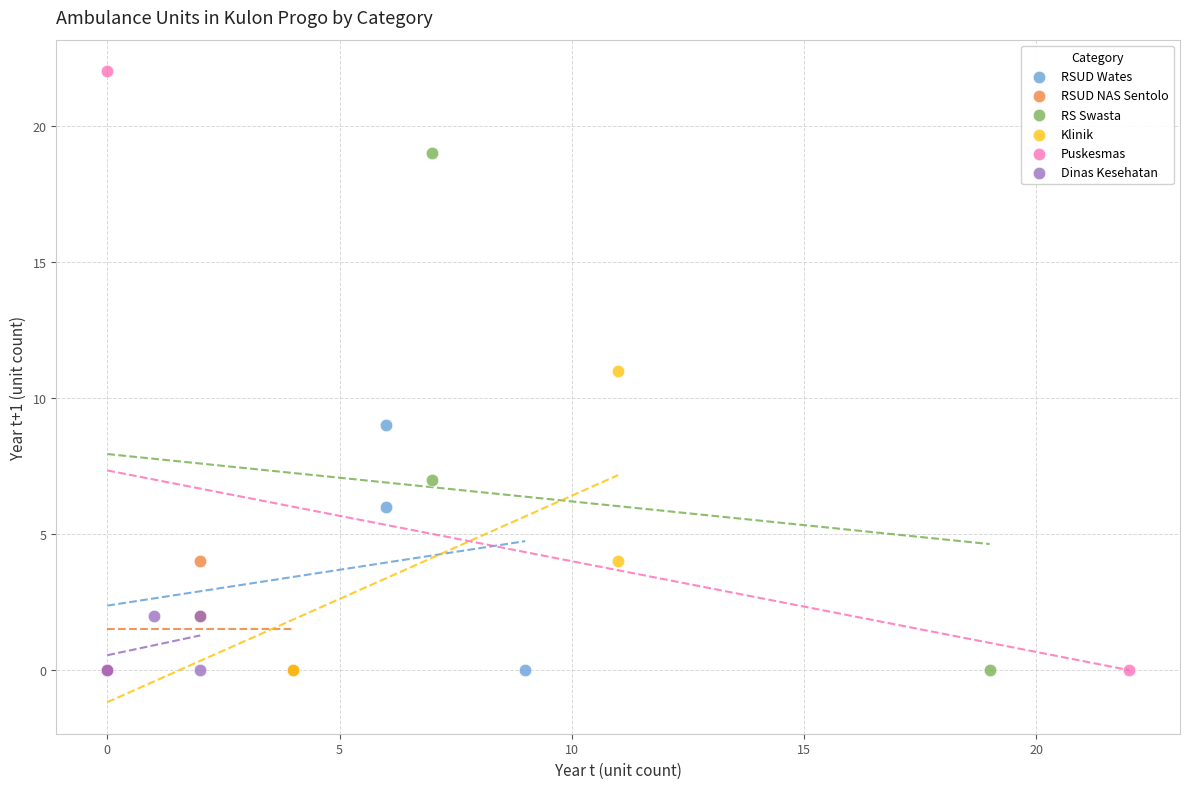

What are all the series names shown in the legend?

RSUD Wates, RSUD NAS Sentolo, RS Swasta, Klinik, Puskesmas, Dinas Kesehatan